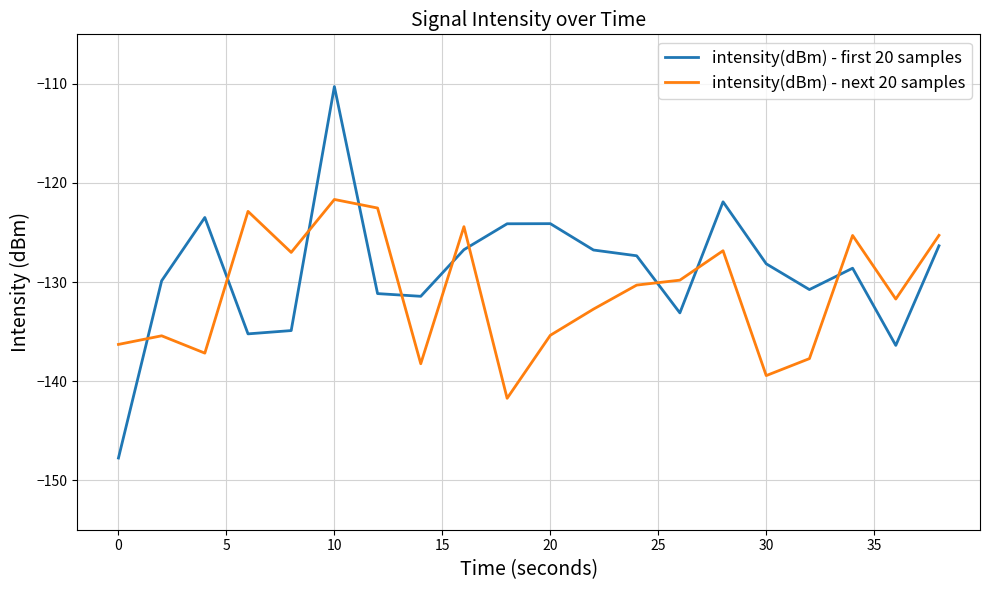

Which series has the largest range (max minus min)?

intensity(dBm) - first 20 samples